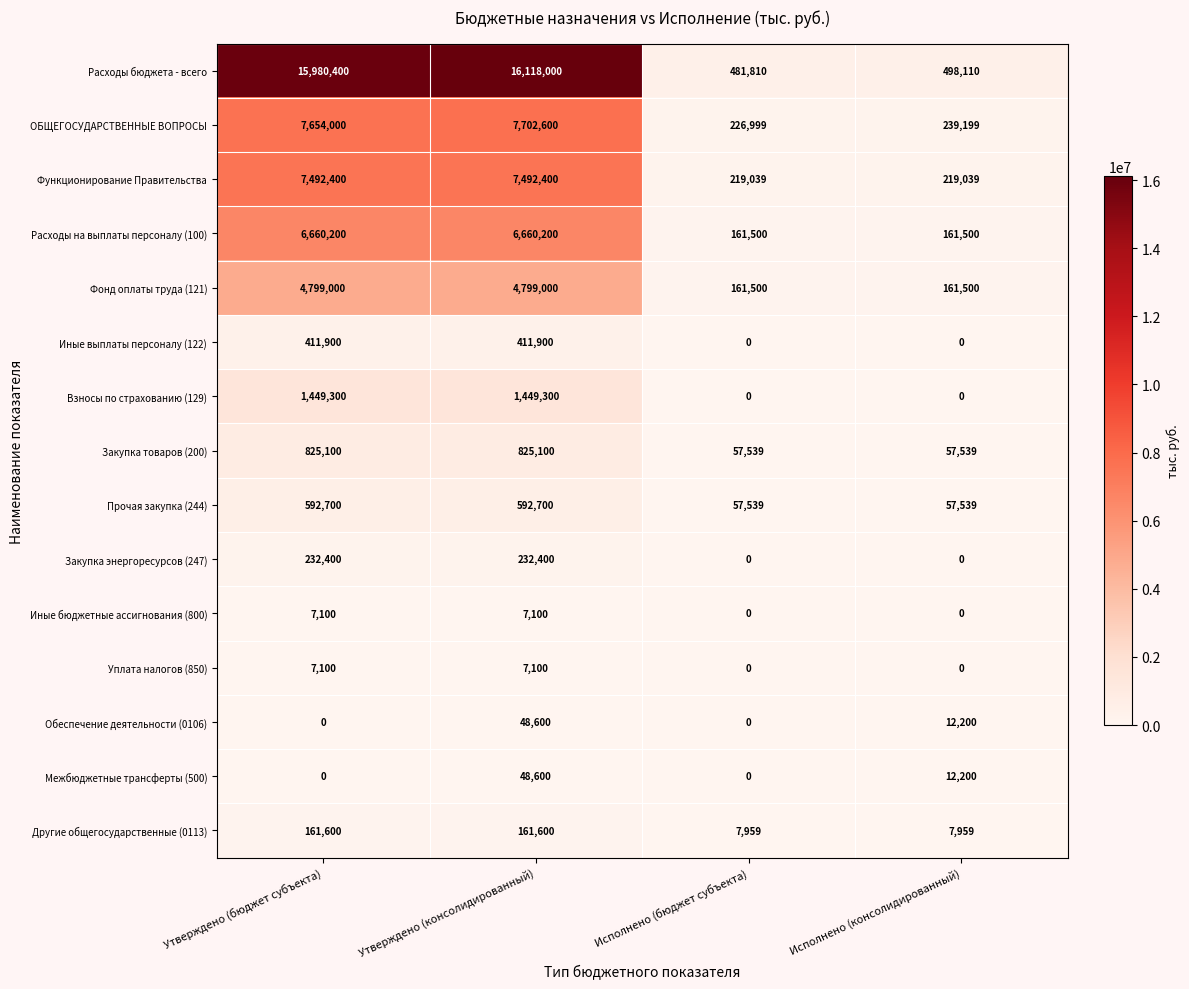

The value of ОБЩЕГОСУДАРСТВЕННЫЕ ВОПРОСЫ at Исполнено (консолидированный) is 73646. True or false?

False